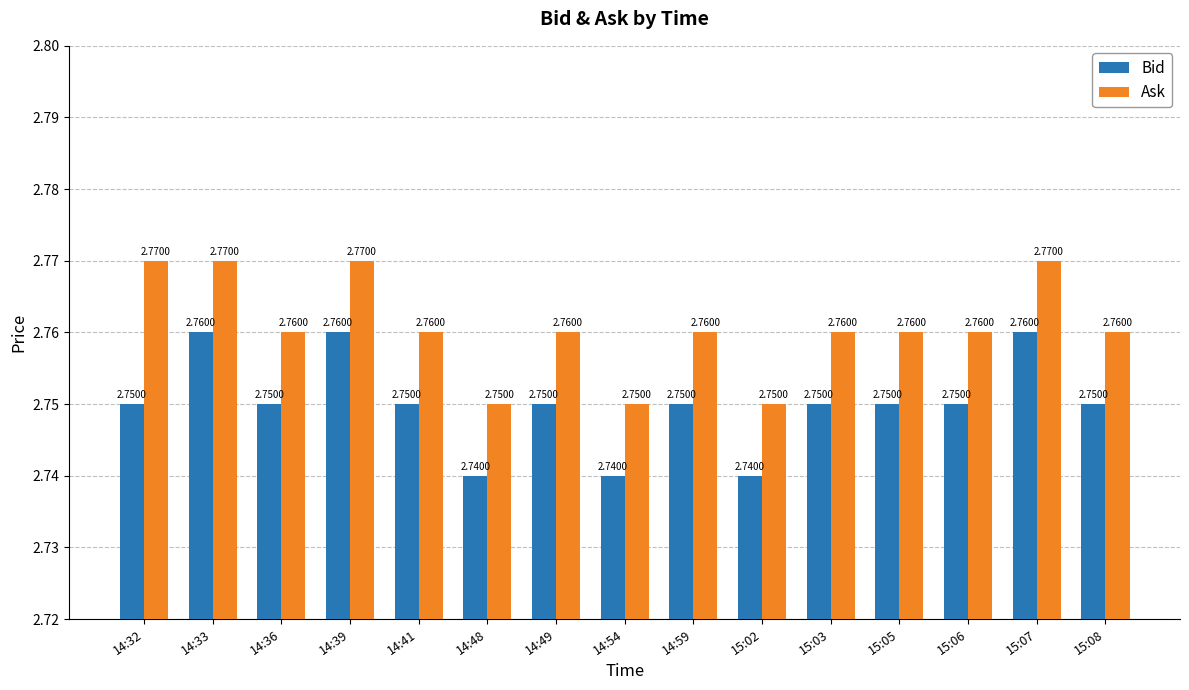

What is the total value across all series at 14:32?

5.5